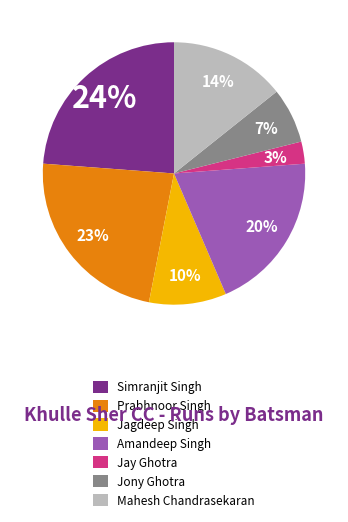

Count the number of slices in the pie.

7